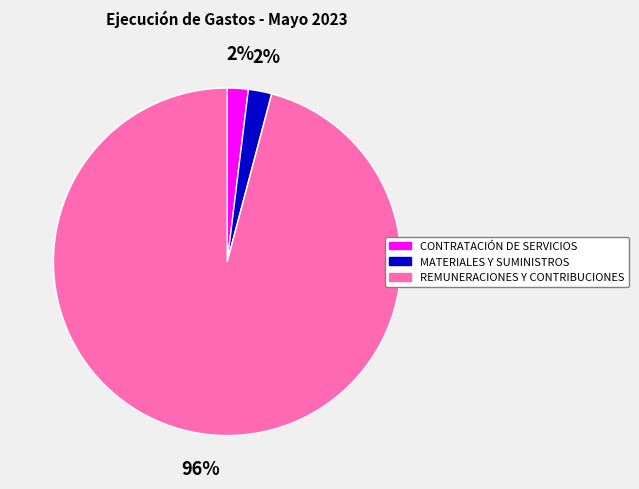

The MATERIALES Y SUMINISTROS slice represents 2% of the pie. True or false?

True